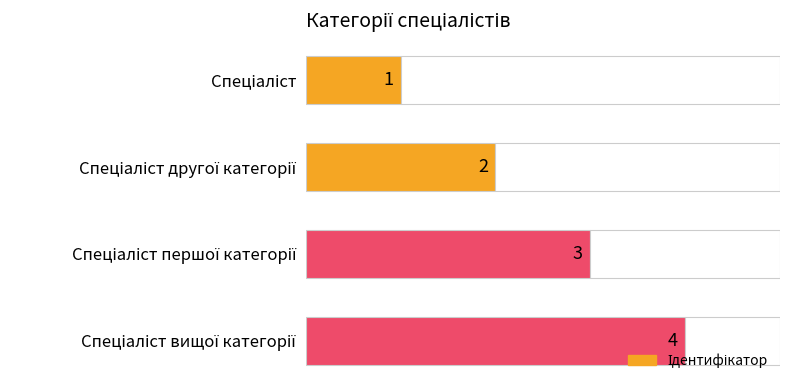

What is the change in value from Спеціаліст другої категорії to Спеціаліст першої категорії?

+1